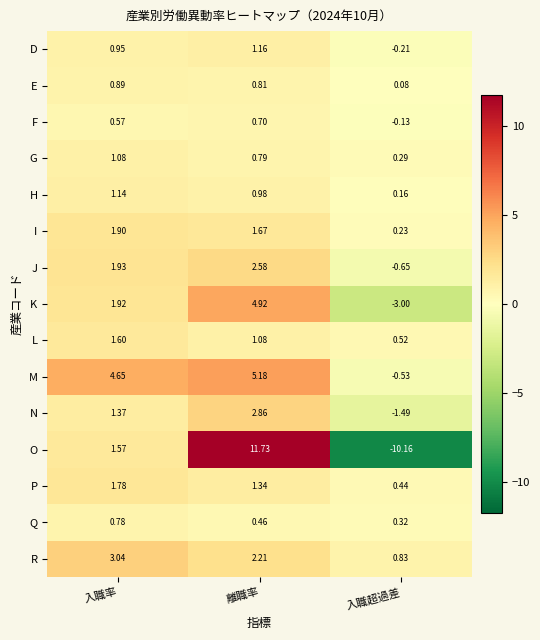

Where does the J series first go above 1?

入職率